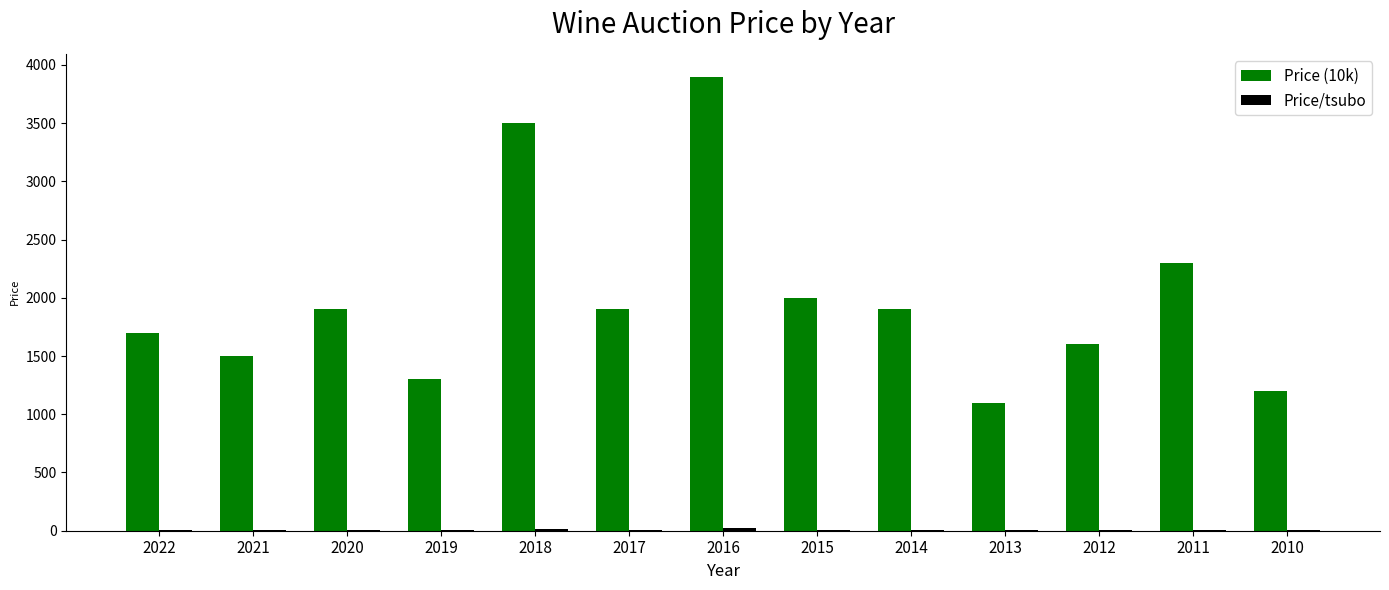

At which category is the sum across all series the highest?

2016